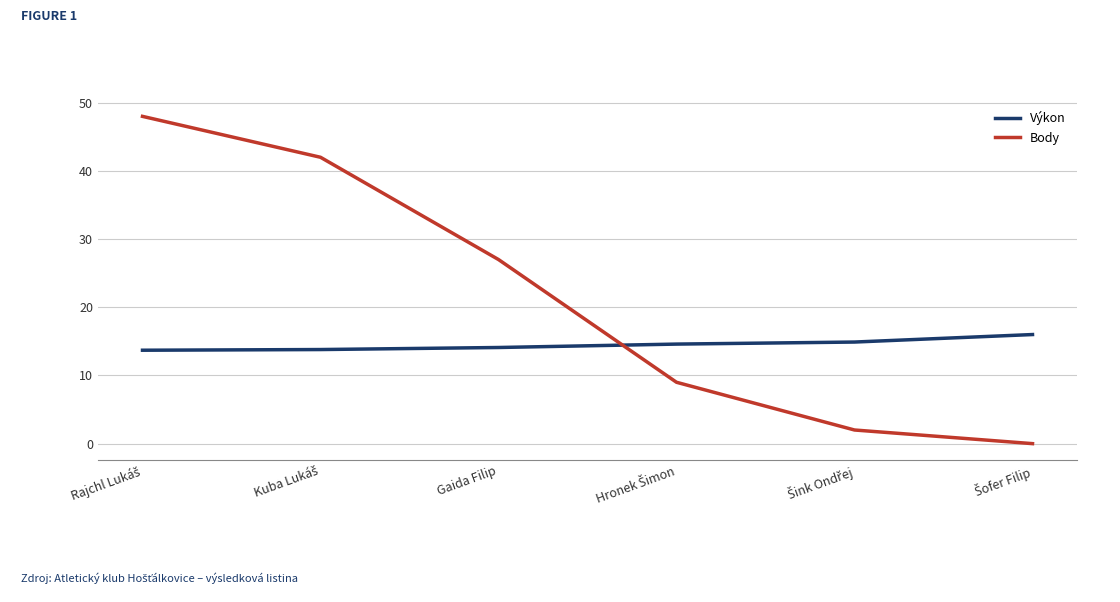

What is the highest value of the Body series?

48.0